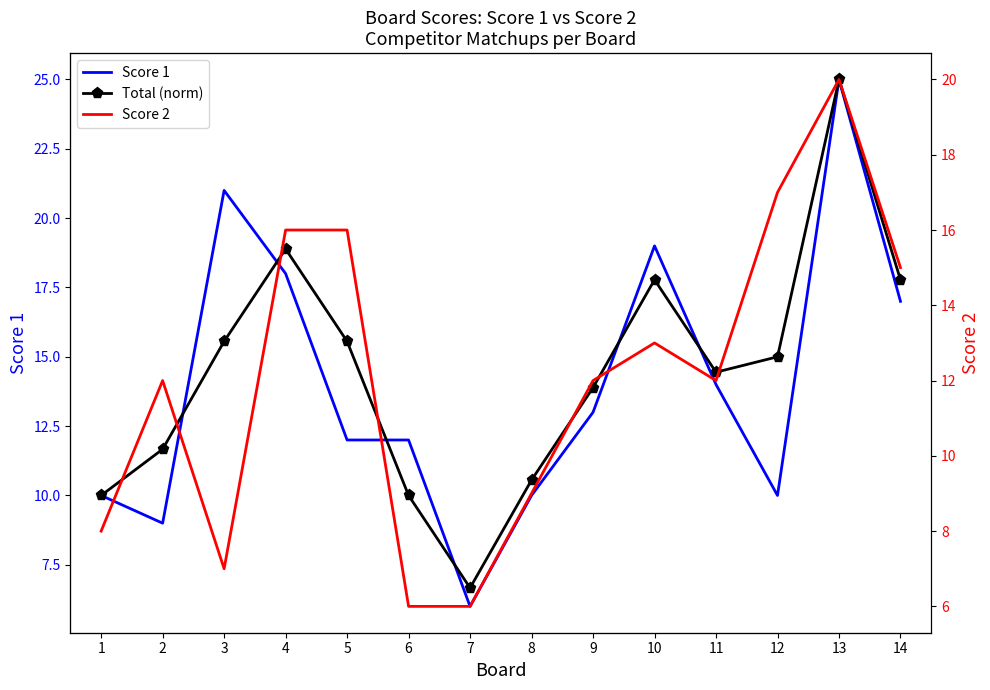

Rank the series at 11 from highest to lowest value.

Total (norm), Score 1, Score 2